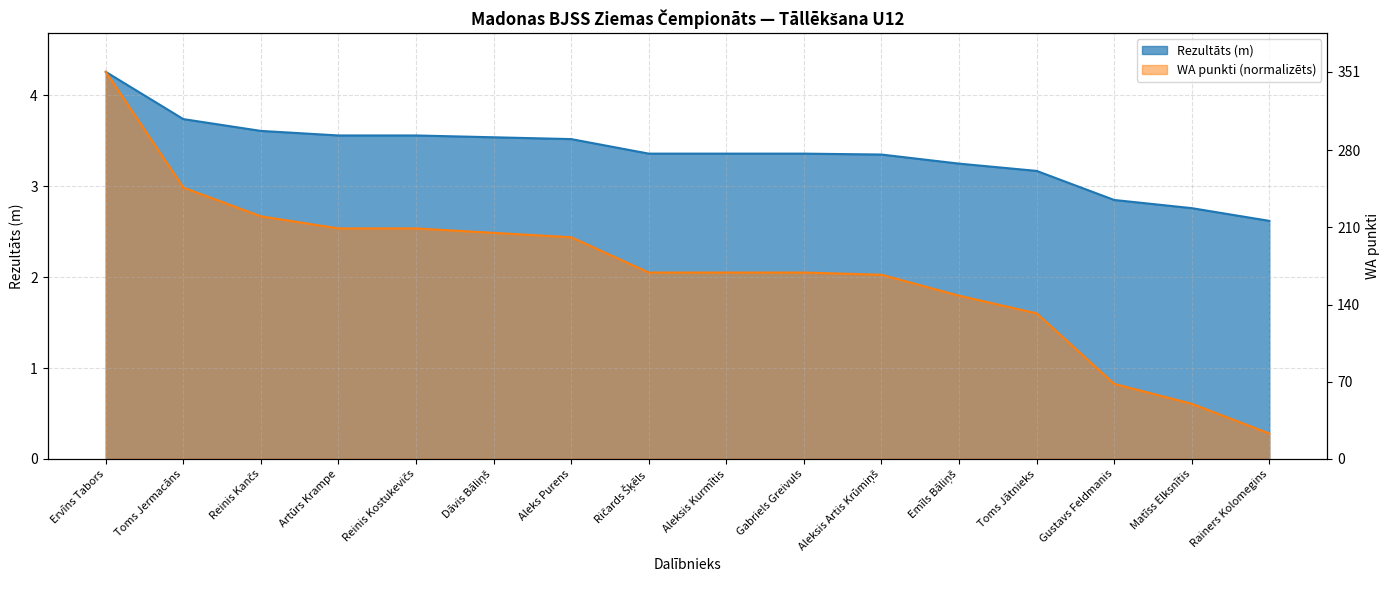

List the series in order of their overall mean, lowest first.

WA, Rezultāts